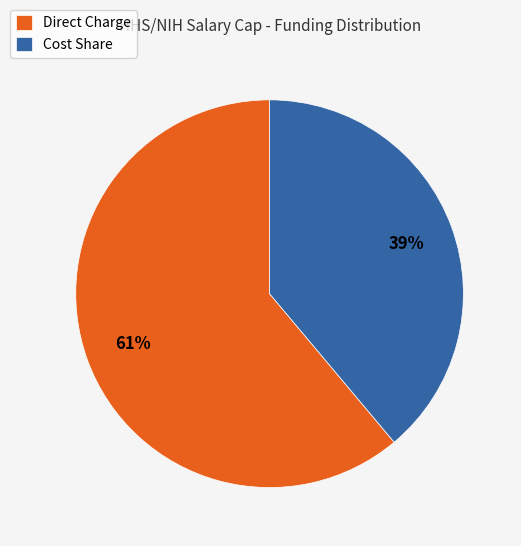

Count the number of slices in the pie.

2